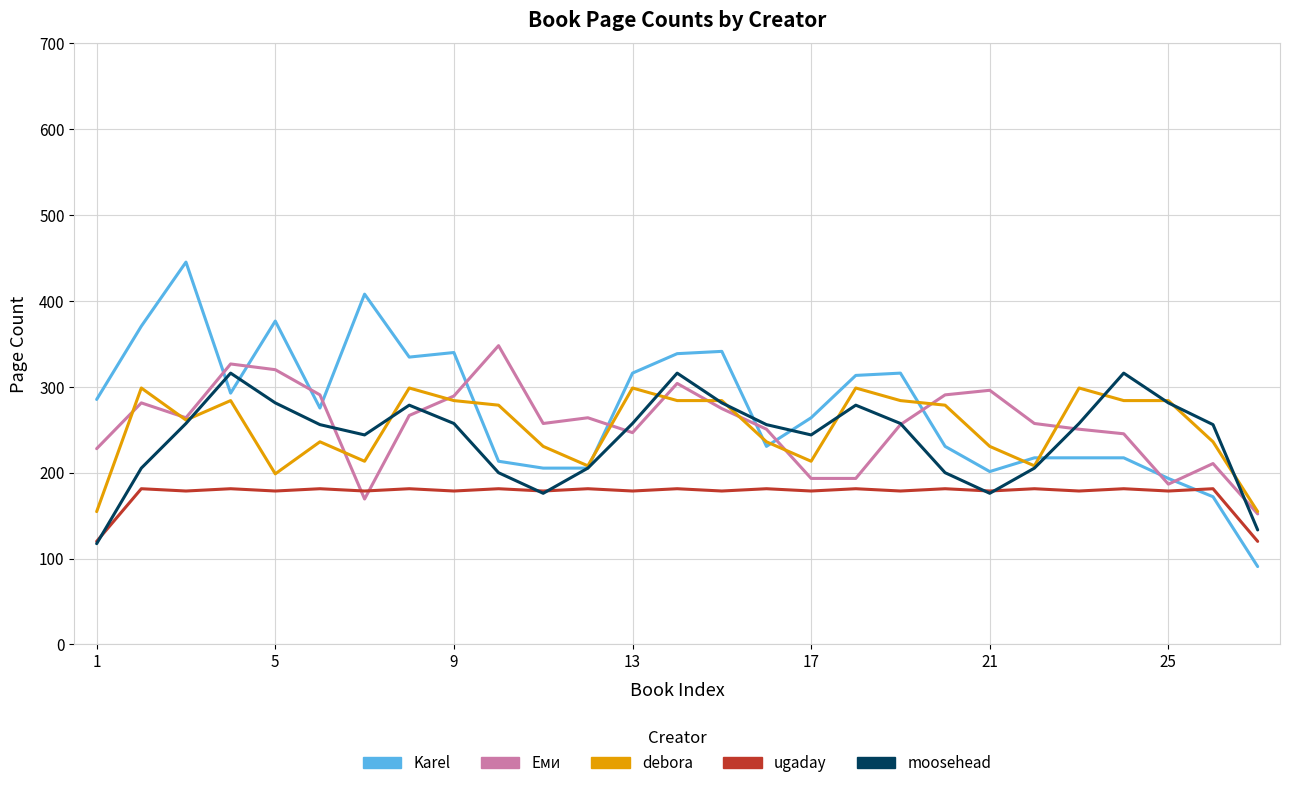

What is the smallest value displayed?

90.7